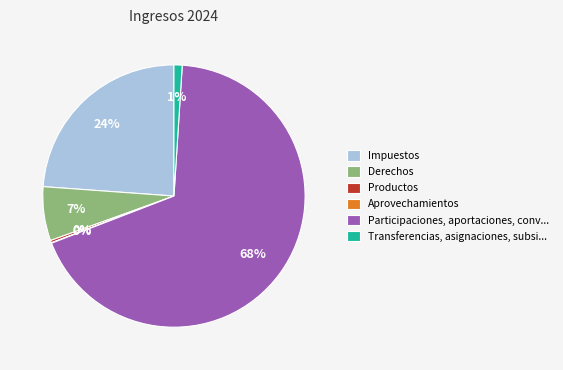

Is there a majority slice in this chart?

Yes